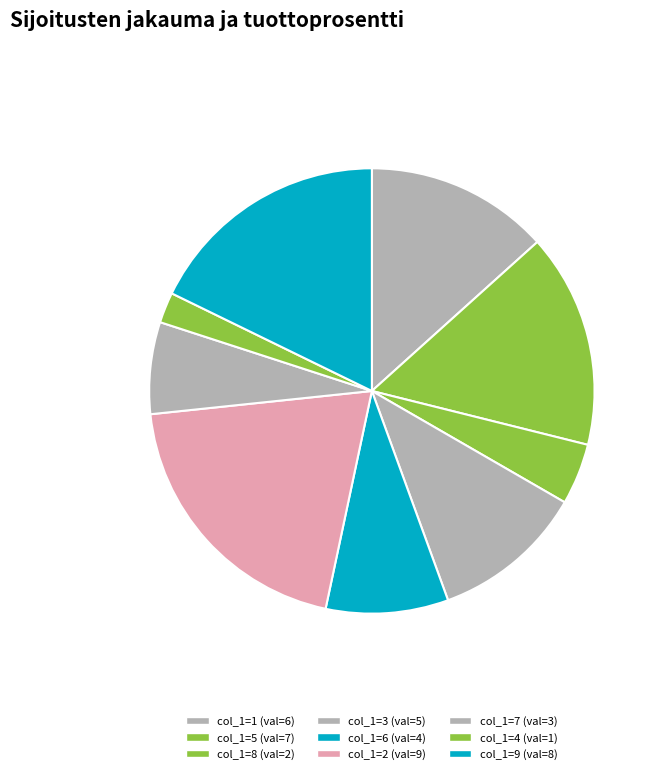

Count the number of slices in the pie.

9